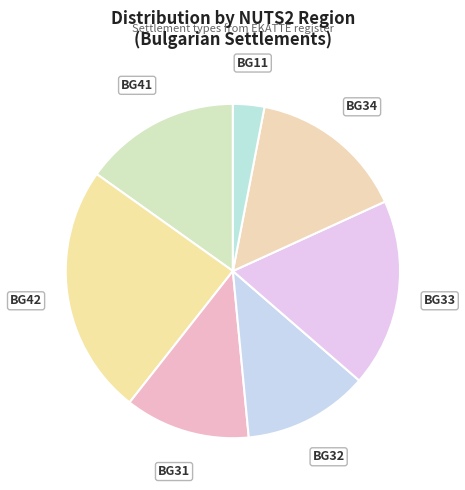

What is the ratio of the value at BG32 to the value at BG42?

0.5